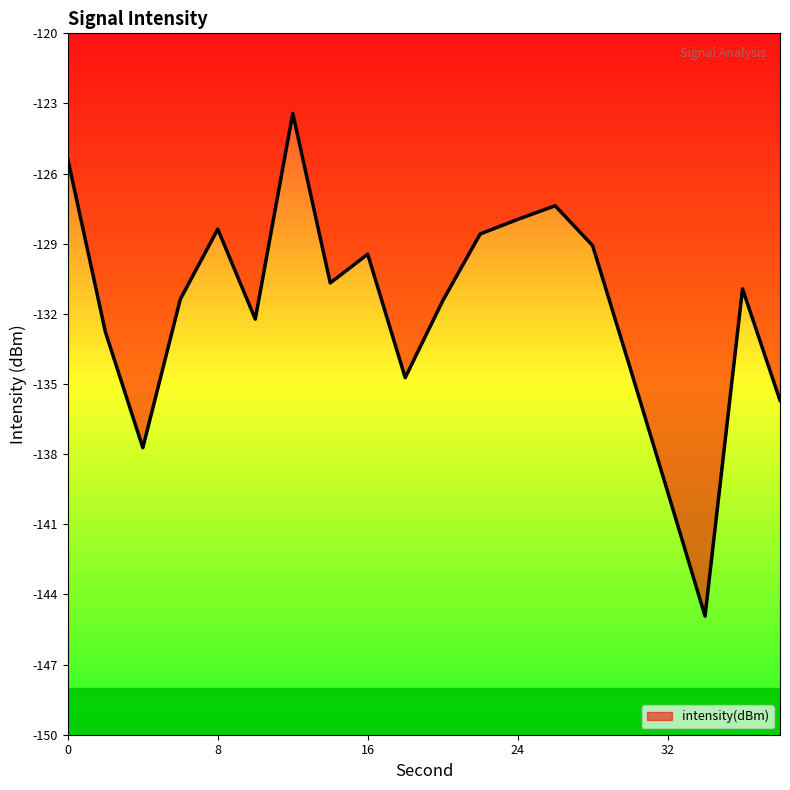

How many values exceed -130?

8